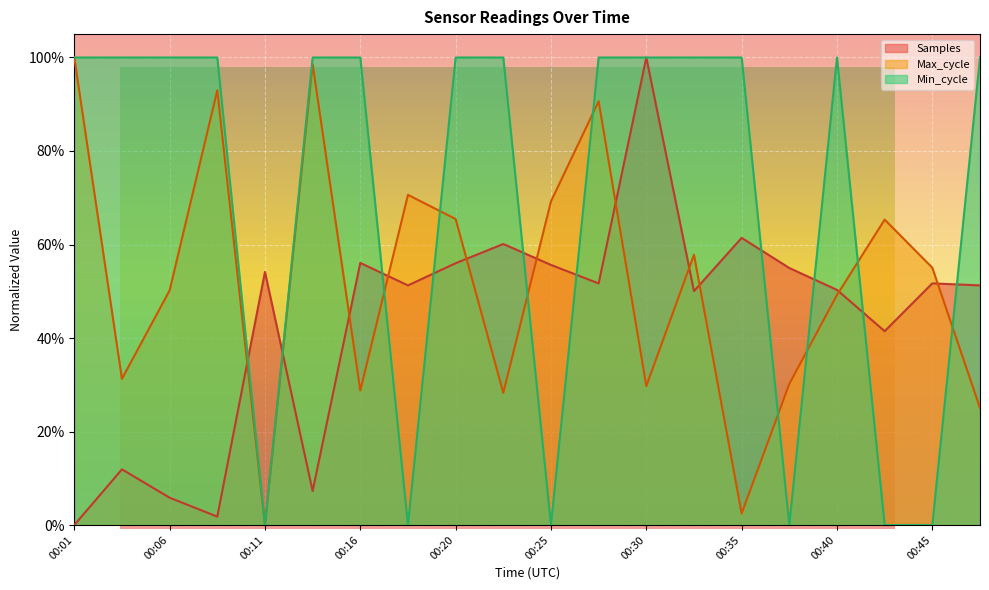

True or false: Min_cycle has more than 1 points higher than both neighbors.

False